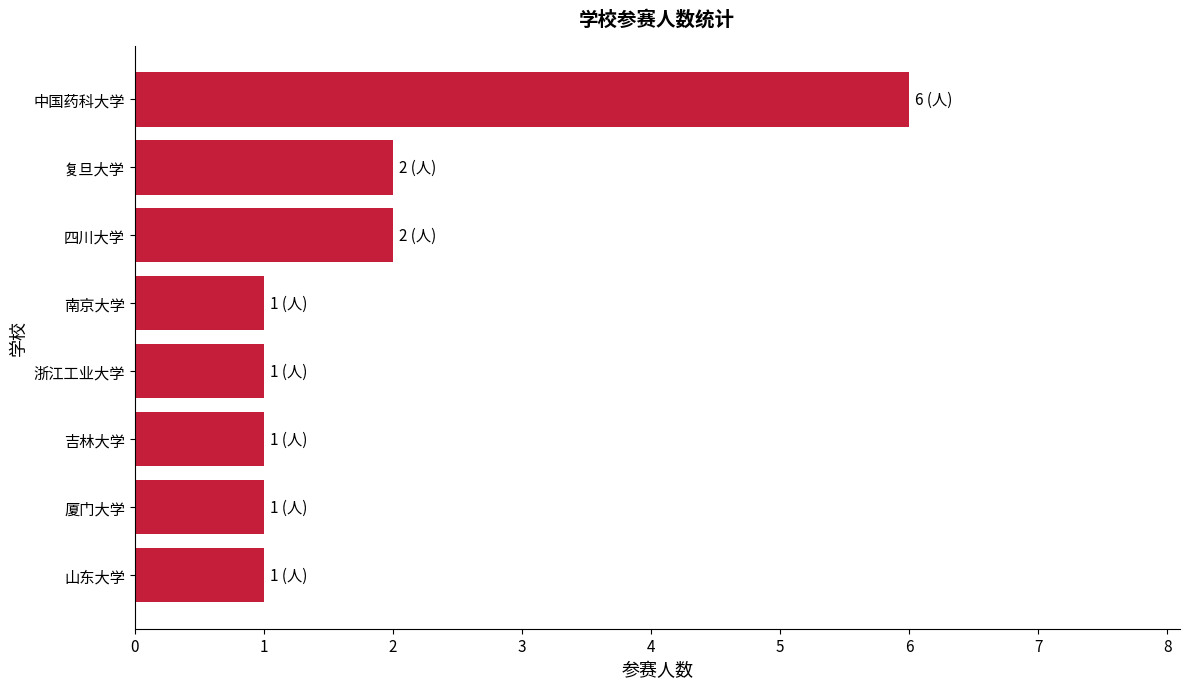

How many bars are there in total?

8